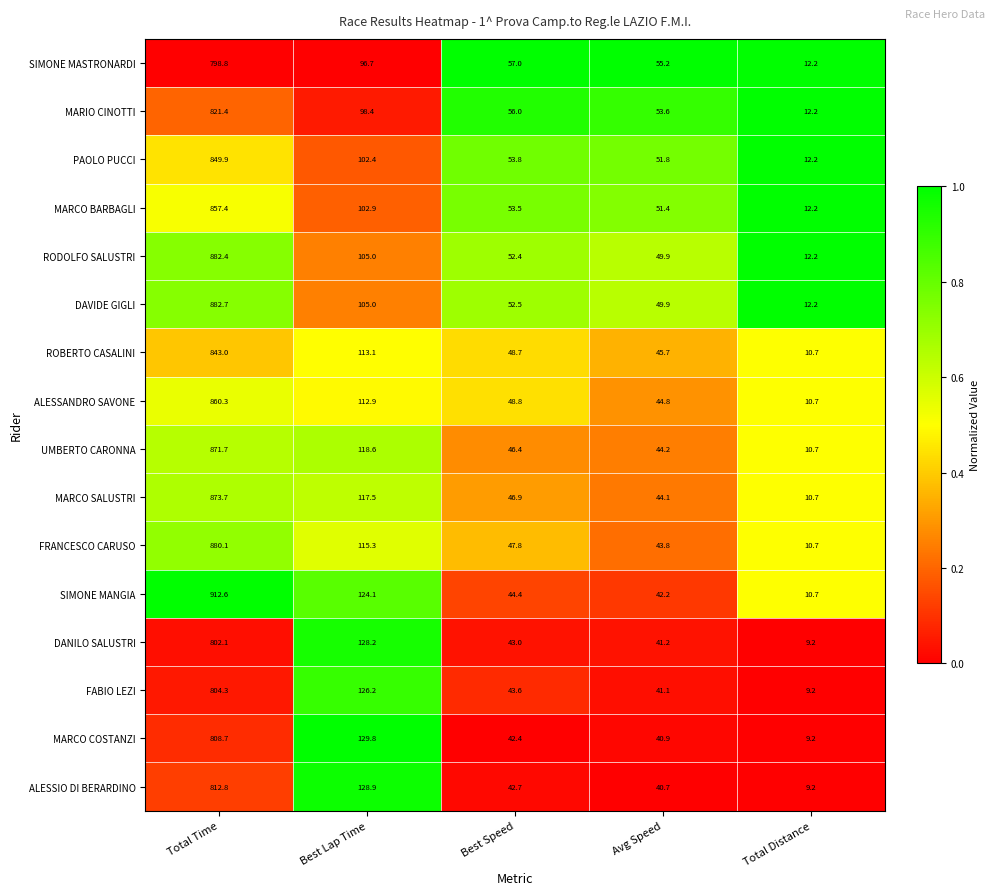

Which series has the largest total across all categories?

SIMONE MANGIA